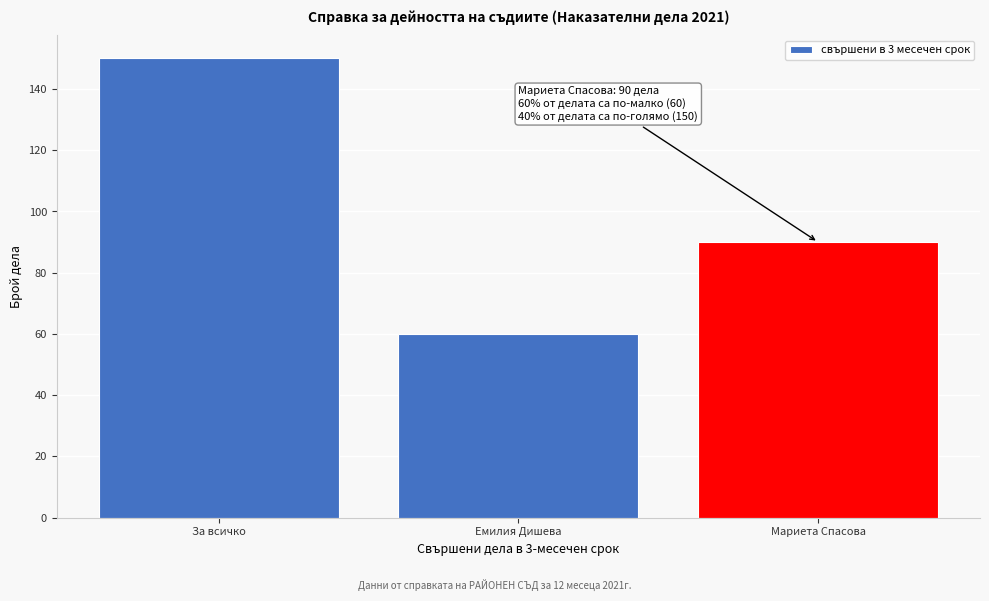

Reading left to right, extract all data points from this chart.

За всичко=150	Емилия Дишева=60	Мариета Спасова=90